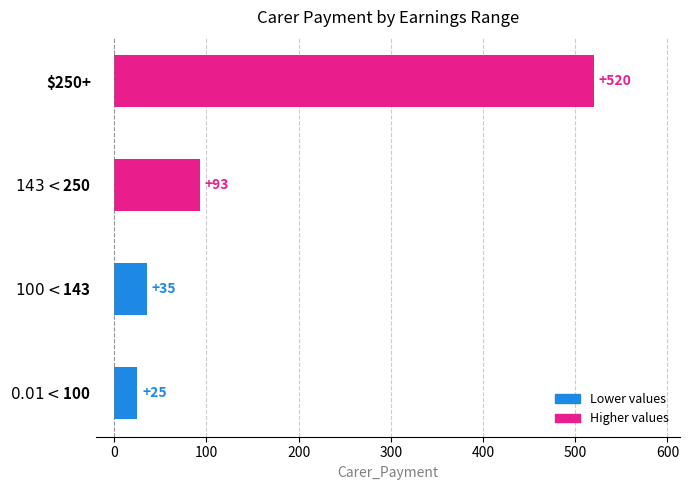

How many categories are shown in the chart?

4